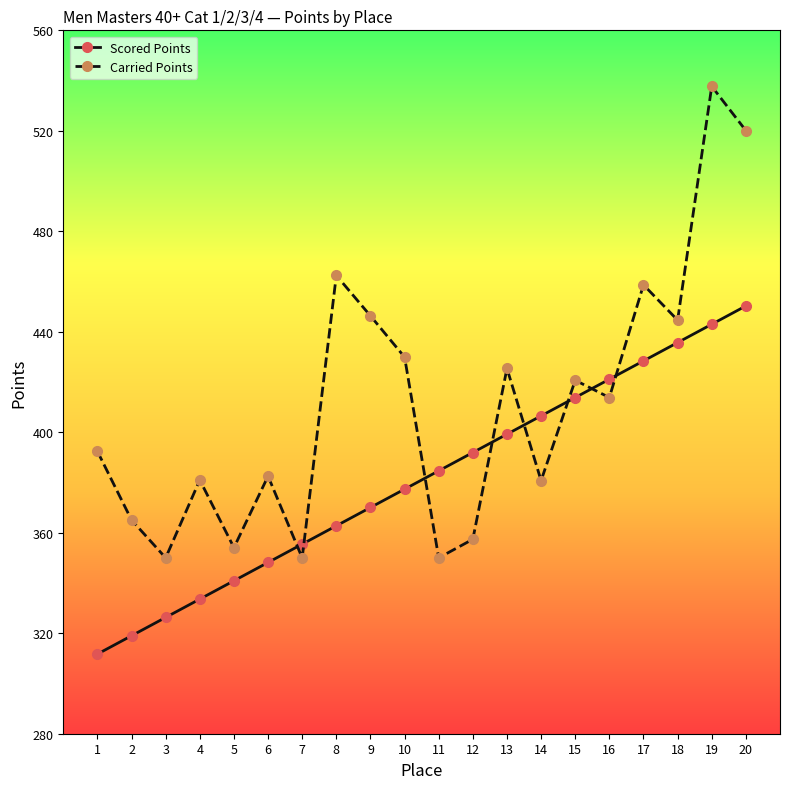

What is the maximum value for Scored Points?

450.3